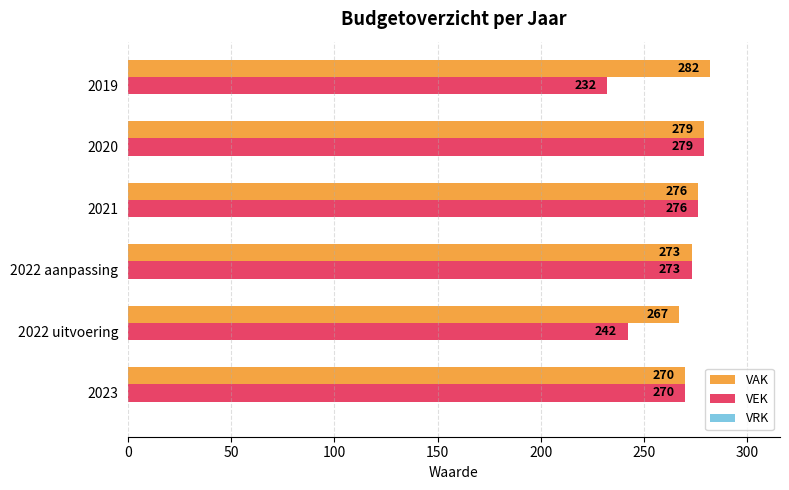

Rank the series by their maximum value, from lowest to highest.

VEK, VAK